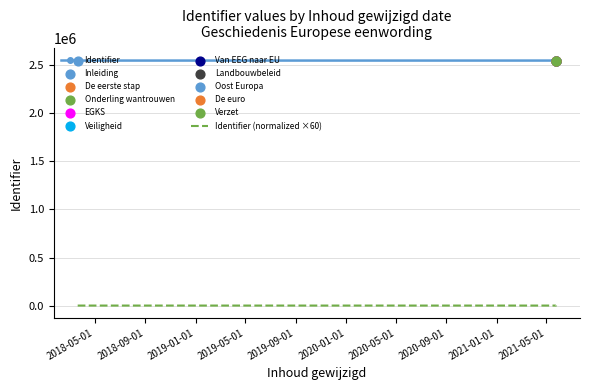

Which series has the widest spread of Y values?

Identifier (normalized ×60)